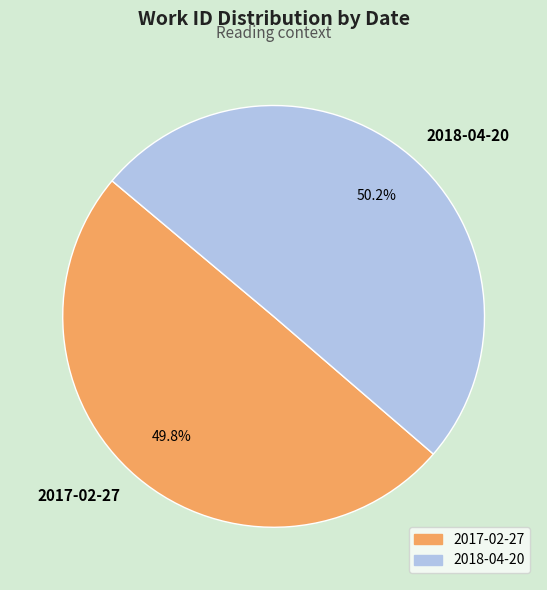

To the nearest percent, what percentage of the pie is 2017-02-27?

50%